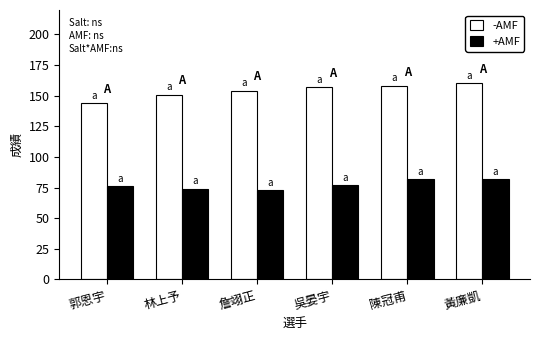

How many data points does each series have?

6